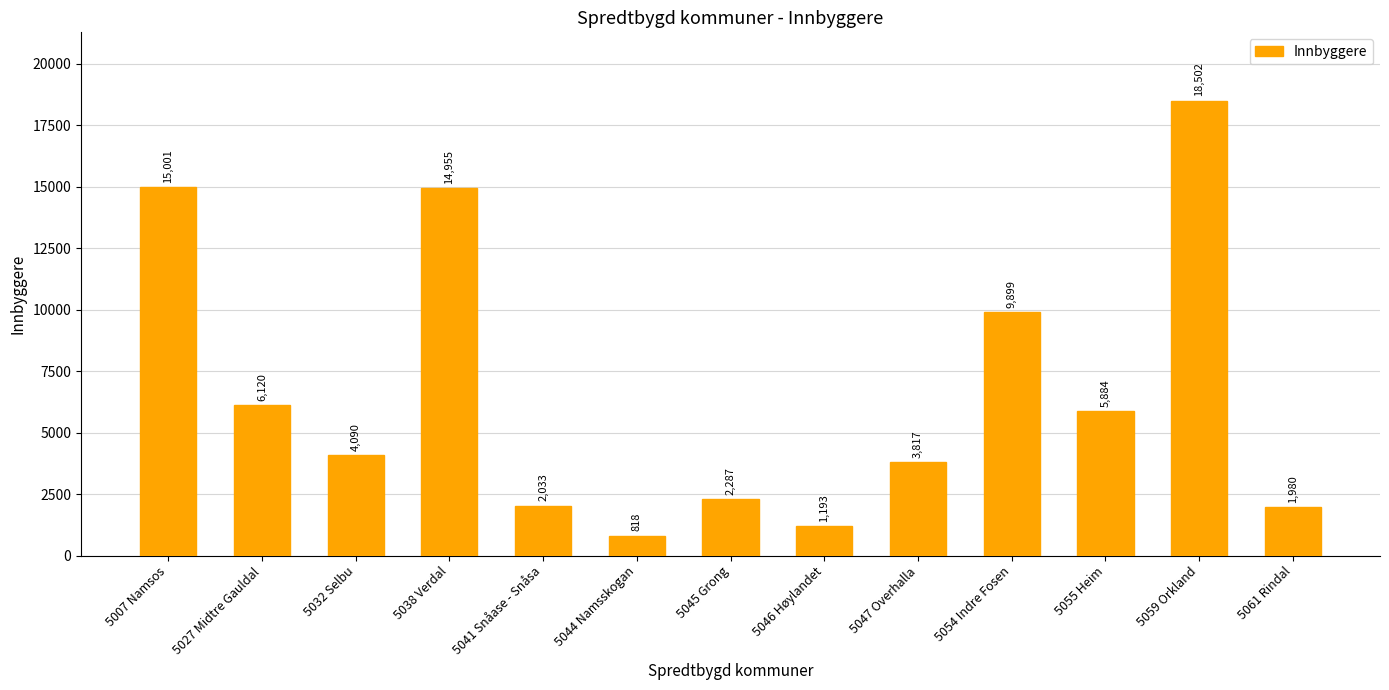

At which label is the value closest to 9660?

5054 Indre Fosen